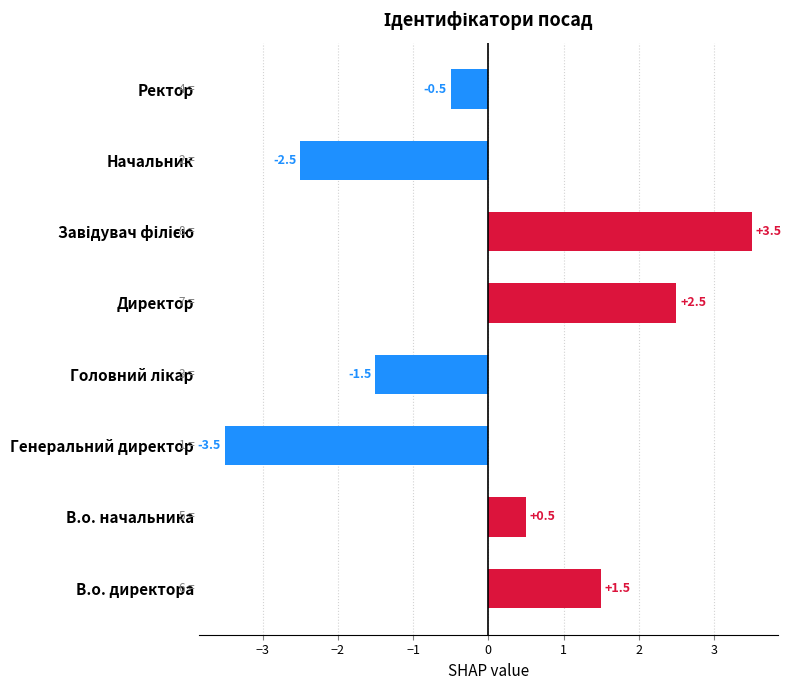

Does the chart contain any negative values?

Yes